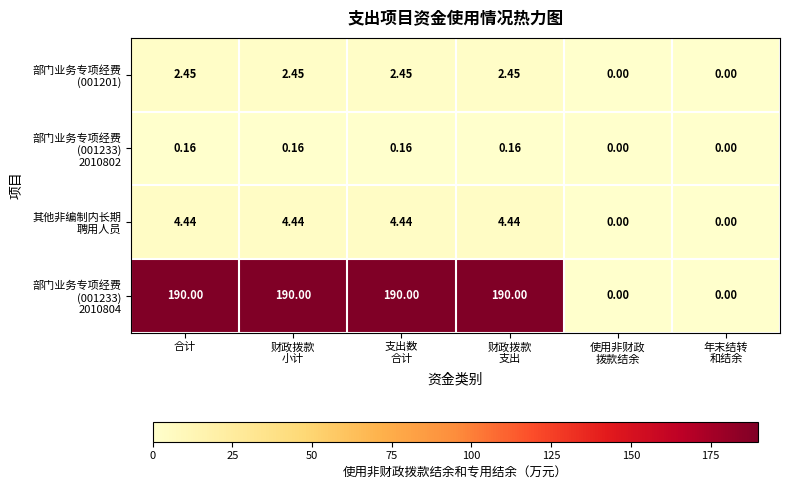

At how many categories does at least one series exceed 55?

4